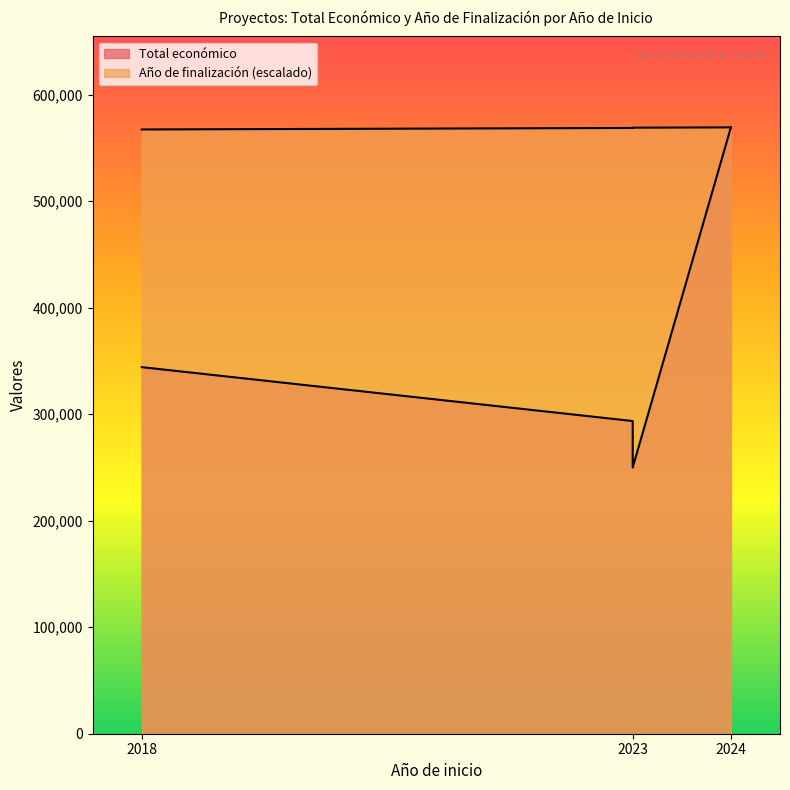

What is the value of the 1st point from the left?

344243